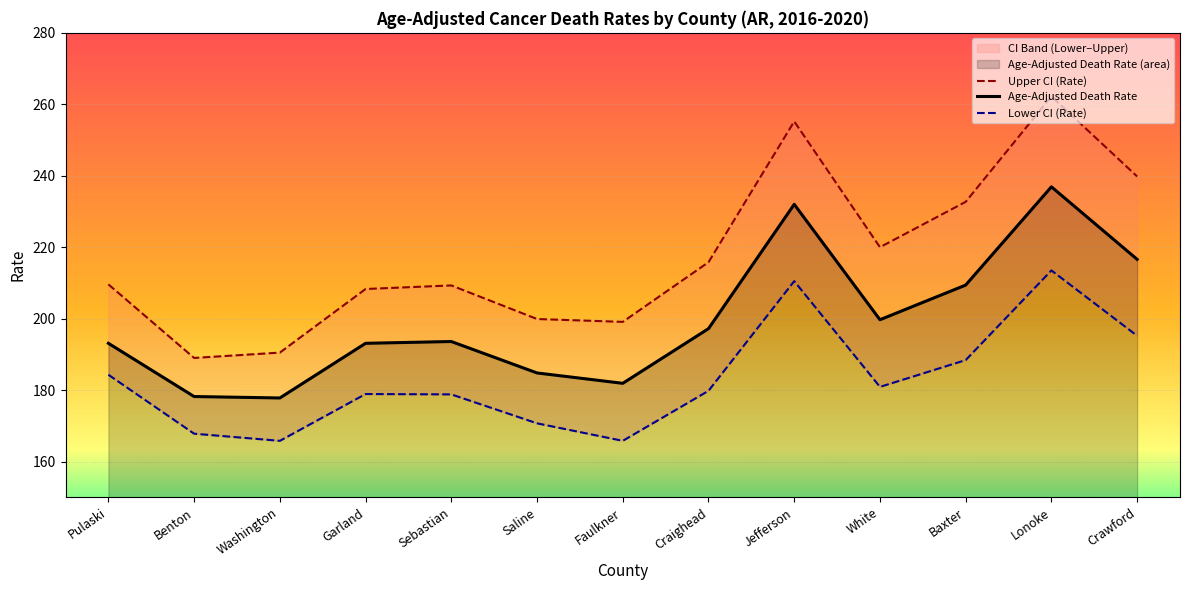

True or false: Age-Adjusted Death Rate and Lower CI (Rate) intersect in this chart.

False